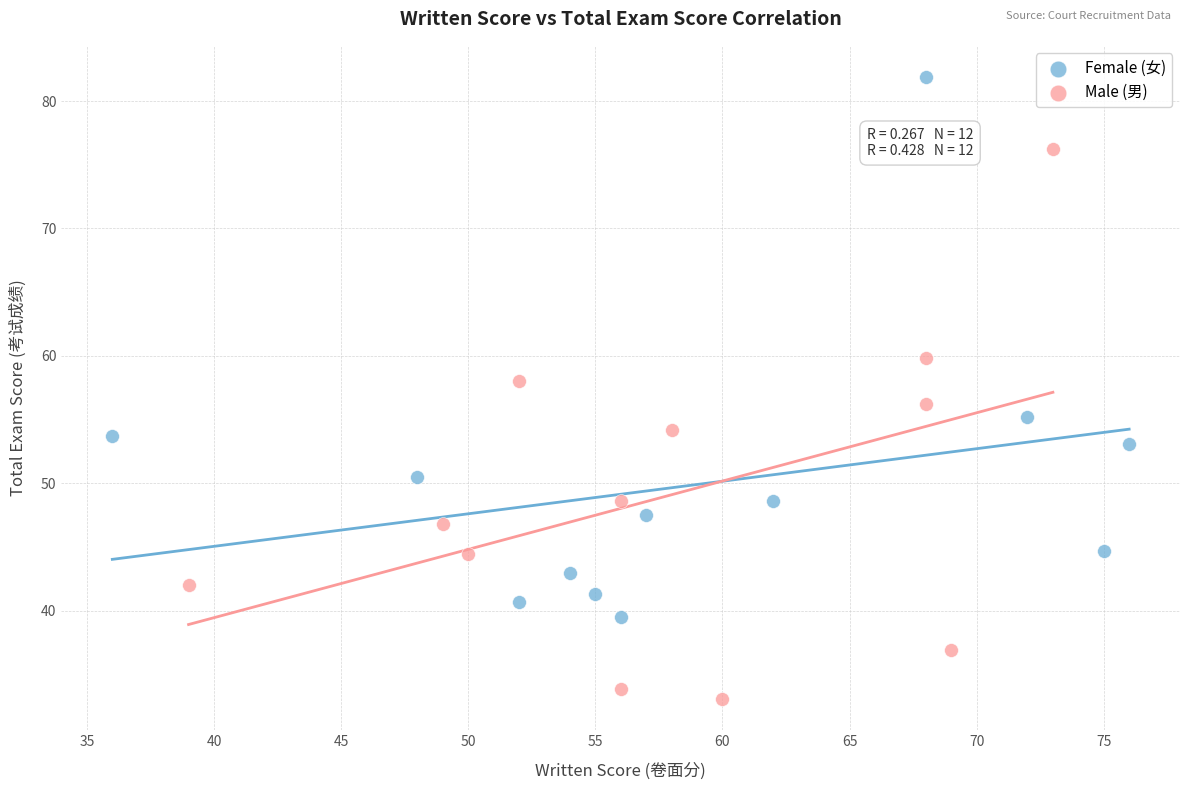

Which series contains the lowest Y value?

Male (男)